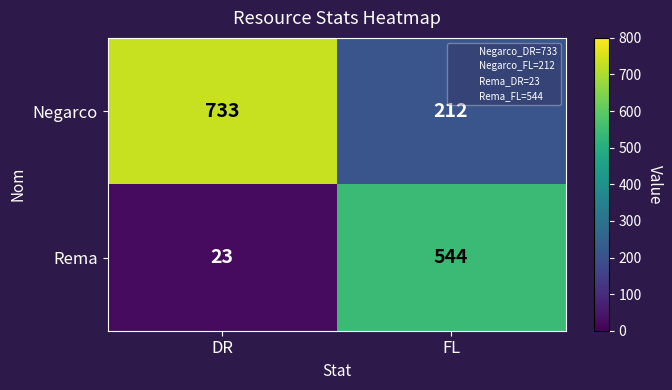

How many data points does each series have?

2